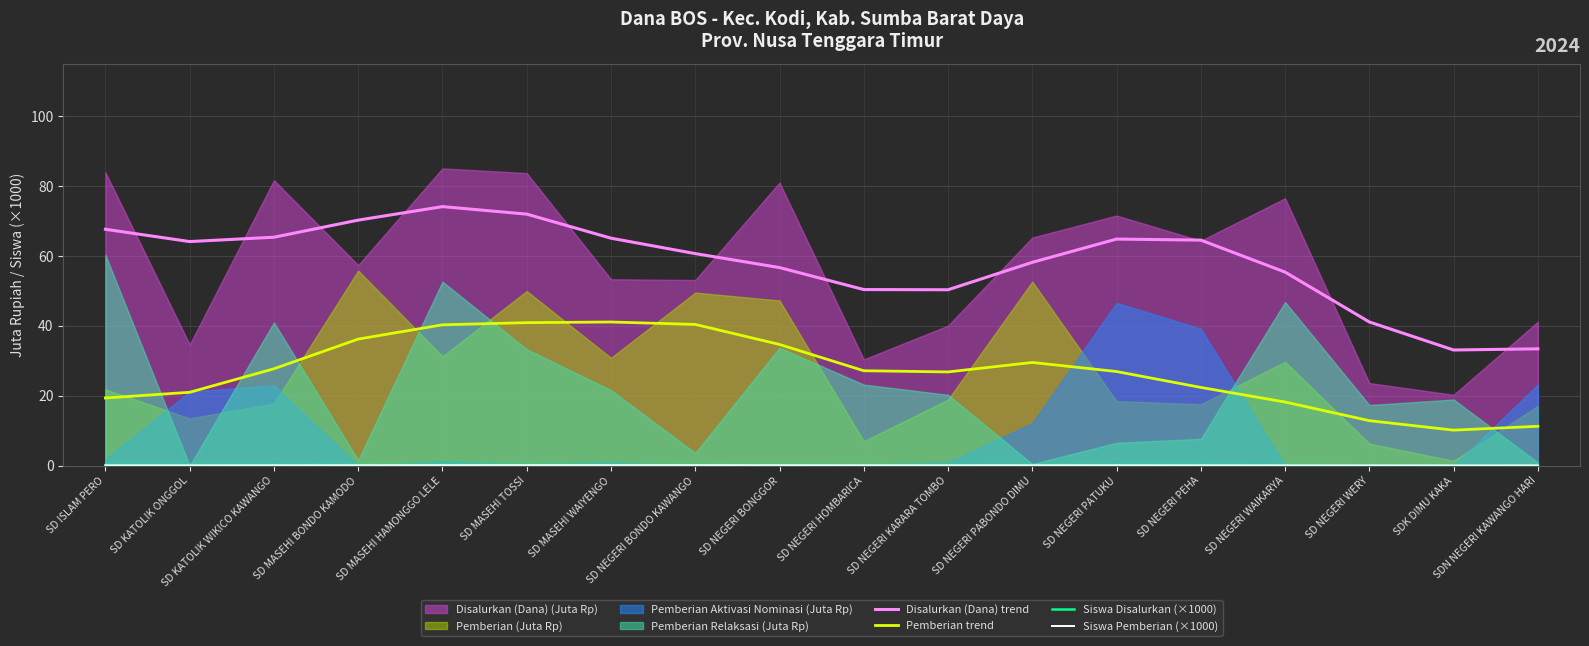

What is the average value of the Disalurkan (Dana) trend series?

58.2